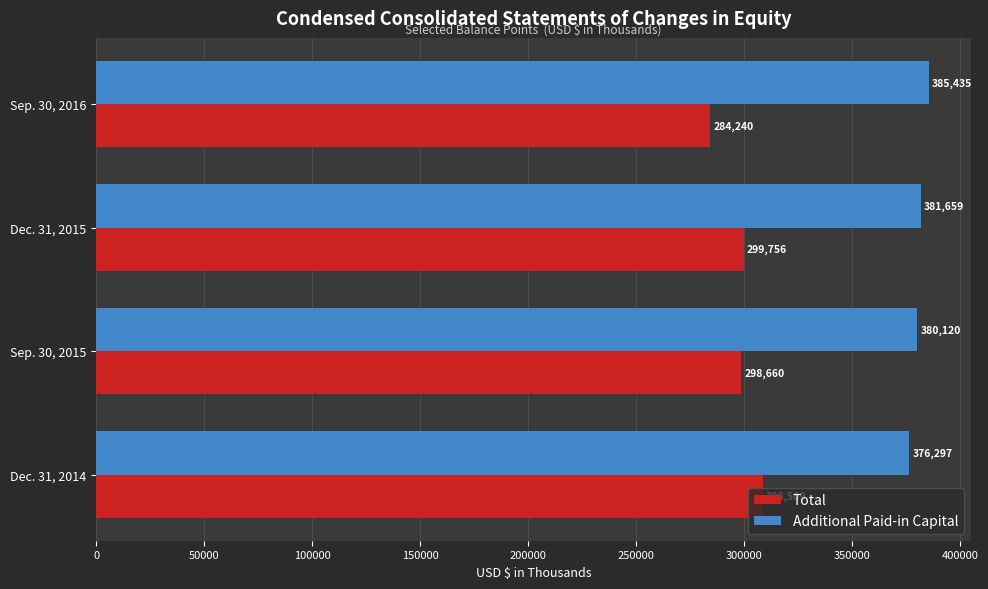

True or false: Additional Paid-in Capital has a value of 522116 at Sep. 30, 2016.

False